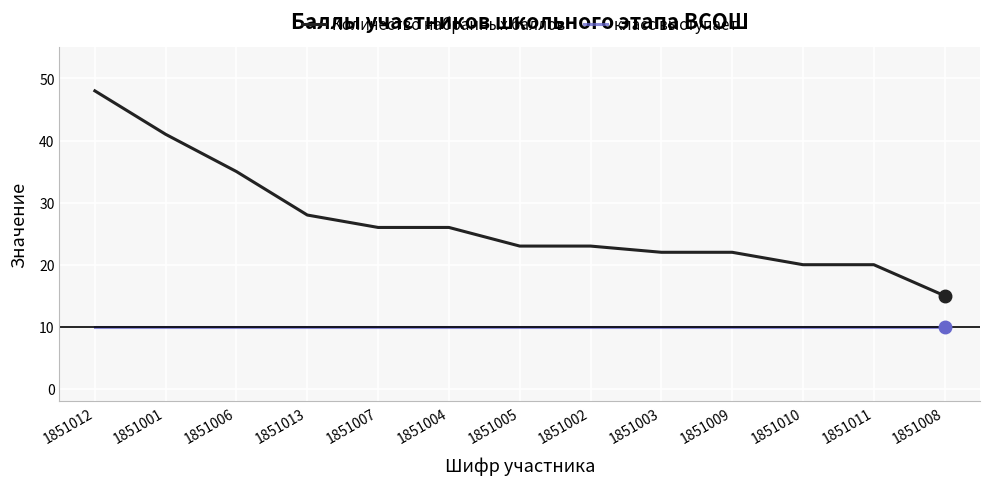

List the series in order of their peak value, highest first.

Количество набранных баллов, класс выступает